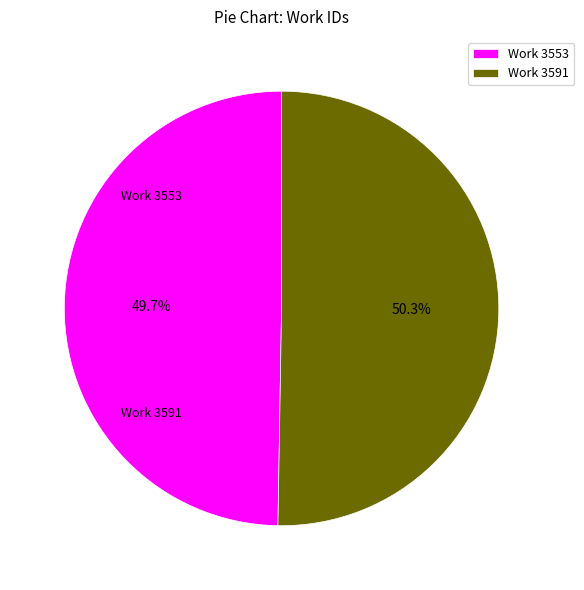

To the nearest percent, what is the difference between the largest and smallest slice percentages?

1%